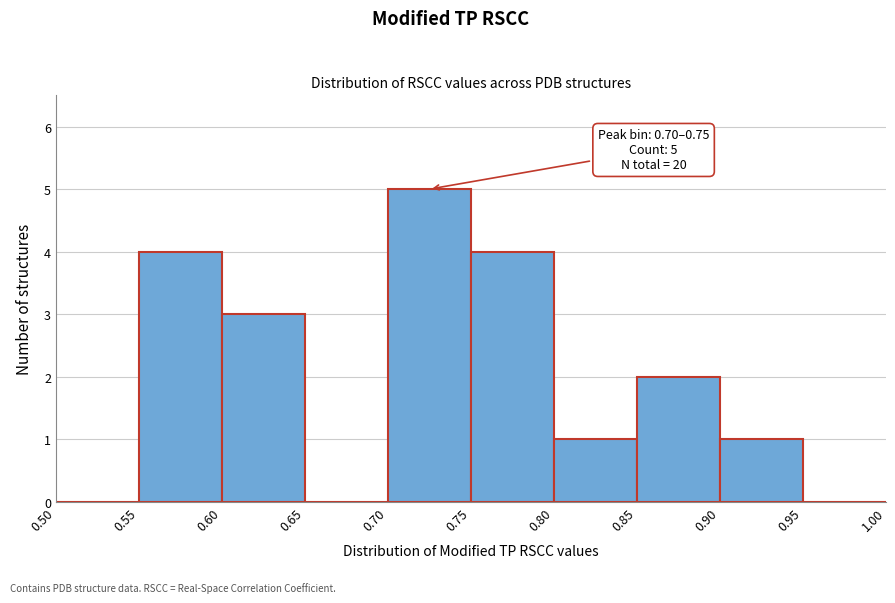

Which range on the x-axis has the tallest bar?

0.70 to 0.75